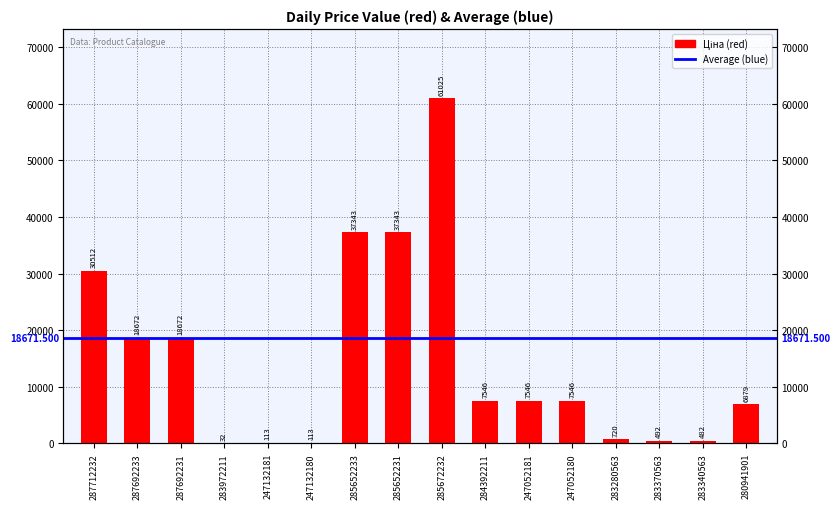

How many values exceed 7545?

9